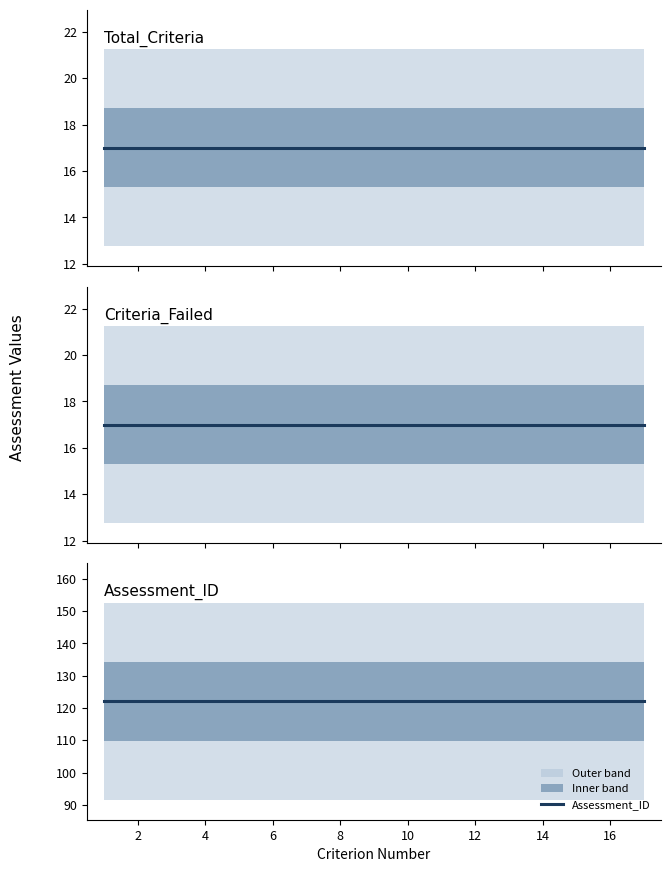

Count the number of categories in the chart.

17